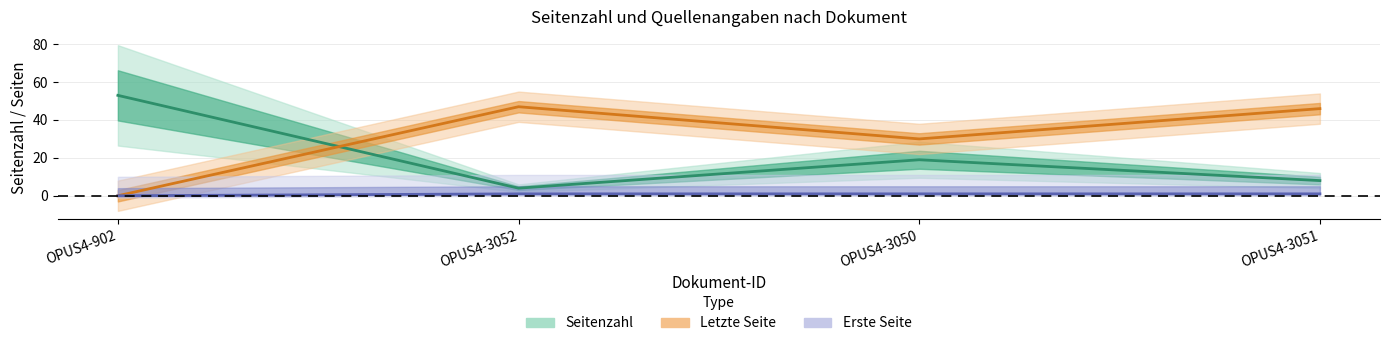

True or false: Seitenzahl and Erste Seite intersect in this chart.

False